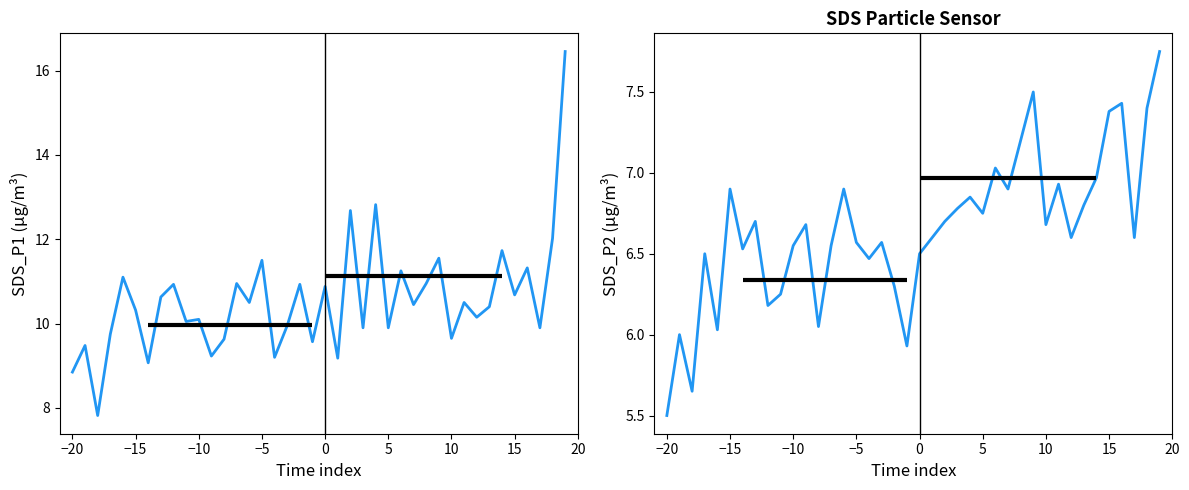

Is it true that SDS_P2 equals 7.8 at 39?

True